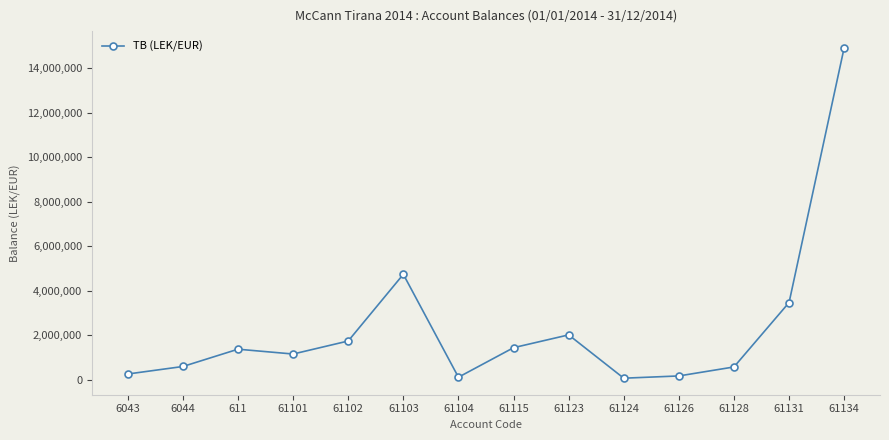

How many lines are shown in the chart?

1